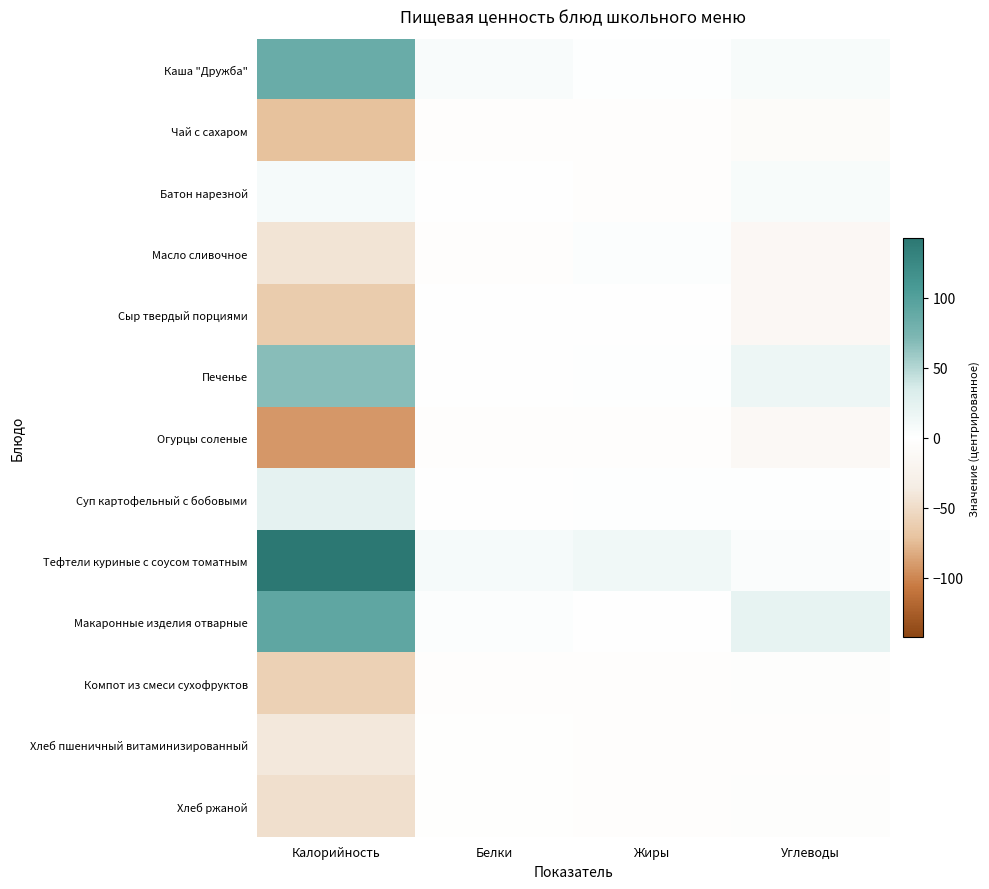

Reading right to left, list all the values displayed in this chart.

Каша "Дружба": Углеводы=7.3	Жиры=1.4	Белки=6.0	Калорийность=85.6
Чай с сахаром: Углеводы=-7.0	Жиры=-3.3	Белки=-3.1	Калорийность=-71.7
Батон нарезной: Углеводы=6.8	Жиры=-2.3	Белки=-0.3	Калорийность=8.3
Масло сливочное: Углеводы=-13.9	Жиры=2.8	Белки=-3.1	Калорийность=-43.1
Сыр твердый порциями: Углеводы=-13.7	Жиры=-0.7	Белки=-0.7	Калорийность=-64.2
Печенье: Углеводы=15.9	Жиры=1.4	Белки=-0.3	Калорийность=67.1
Огурцы соленые: Углеводы=-13.0	Жиры=-3.3	Белки=-2.8	Калорийность=-91.9
Суп картофельный с бобовыми: Углеводы=1.6	Жиры=1.3	Белки=-1.1	Калорийность=22.4
Тефтели куриные с соусом томатным: Углеводы=4.4	Жиры=12.5	Белки=8.3	Калорийность=142.7
Макаронные изделия отварные: Углеводы=21.5	Жиры=-0.4	Белки=2.5	Калорийность=91.7
Компот из смеси сухофруктов: Углеводы=-3.4	Жиры=-3.3	Белки=-3.2	Калорийность=-59.3
Хлеб пшеничный витаминизированный: Углеводы=-2.6	Жиры=-3.1	Белки=-1.3	Калорийность=-40.0
Хлеб ржаной: Углеводы=-4.0	Жиры=-3.0	Белки=-1.3	Калорийность=-47.5